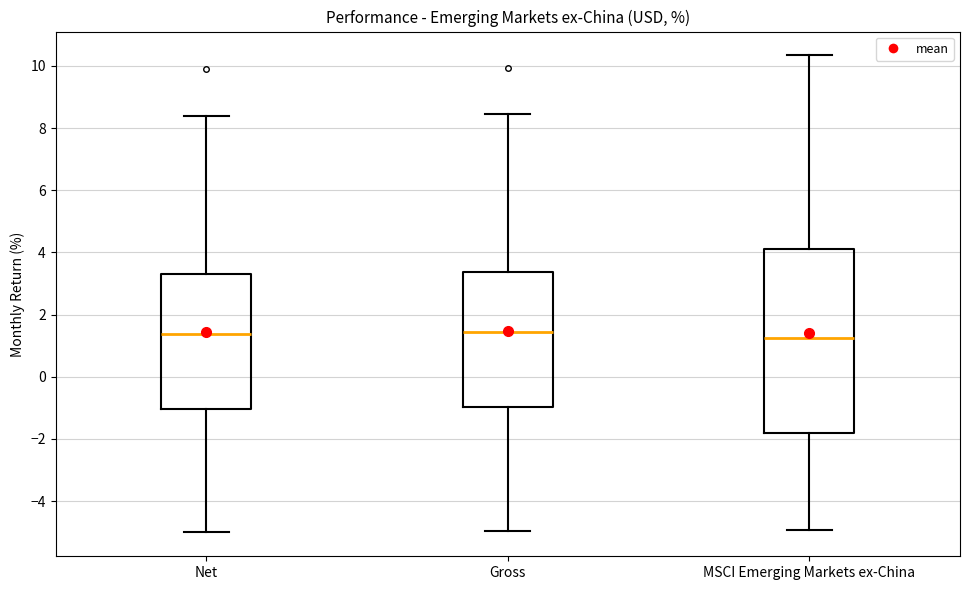

Where does the upper whisker of the box for MSCI Emerging Markets ex-China end on the y-axis? The values are not printed on the chart, so give them approximately, as read against the axis.

10.4